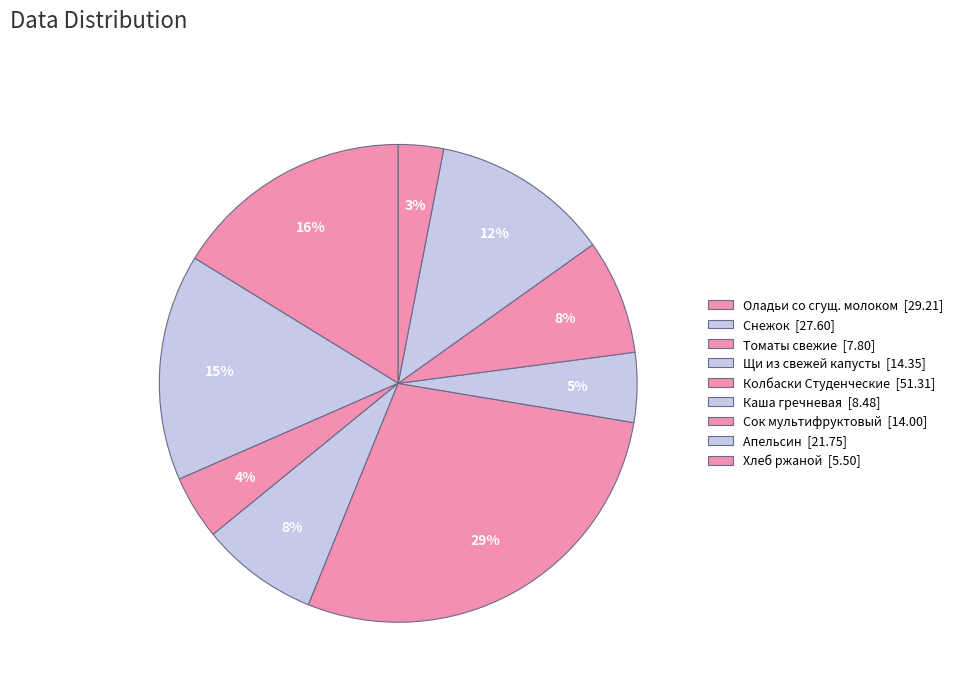

To the nearest percent, what is the average slice percentage?

11%